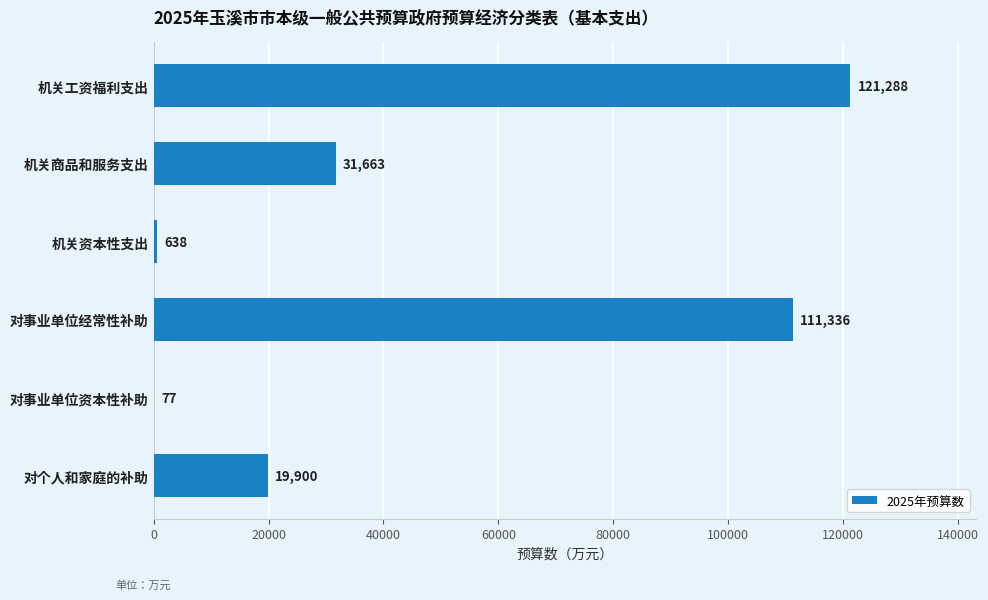

What value does the data have at 对事业单位资本性补助?

77